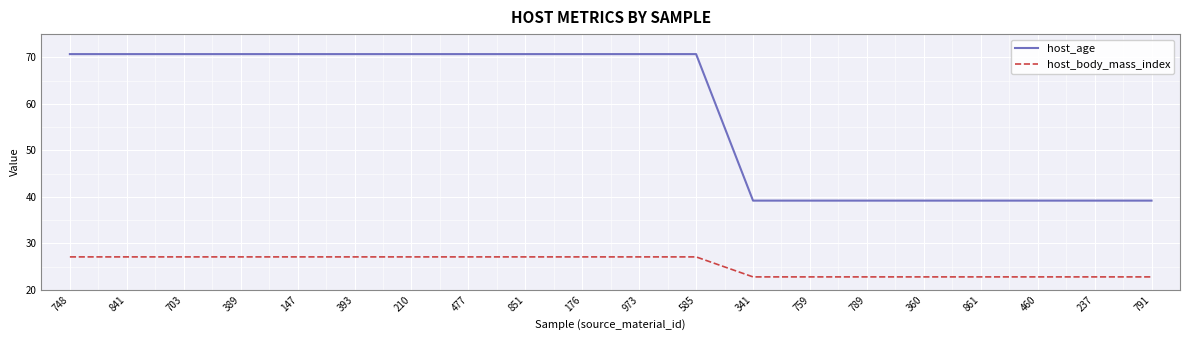

At how many categories does at least one series exceed 58?

12